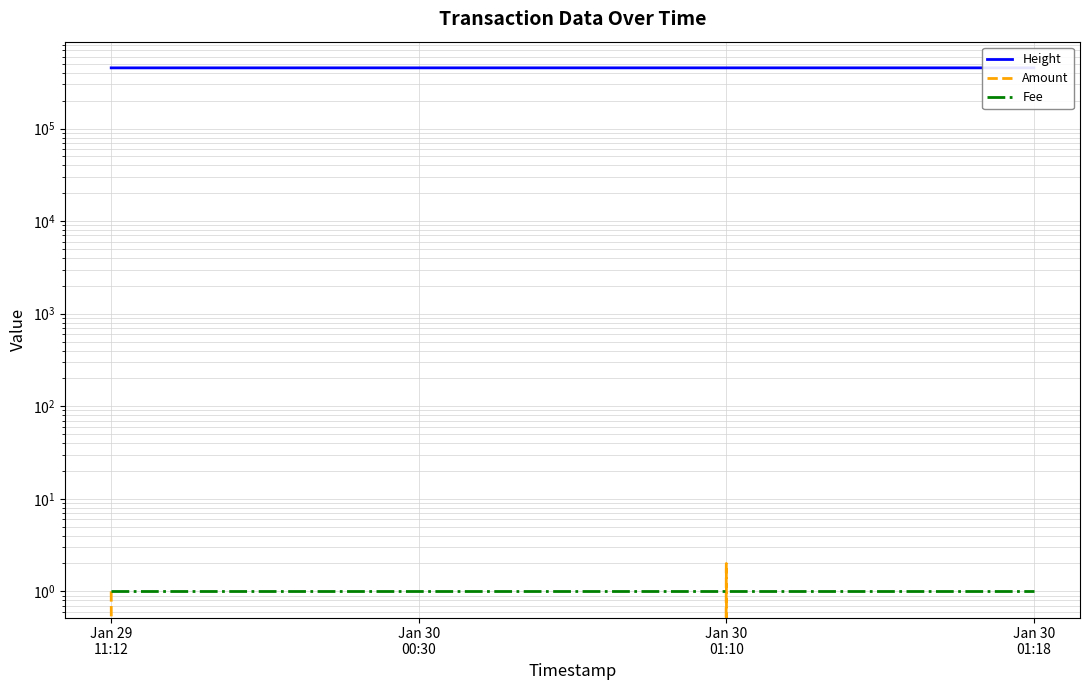

Reading left to right, list all the values displayed in this chart.

Height: 452673	452880	452887	452890
Amount: 1	0	2	0
Fee: 1	1	1	1